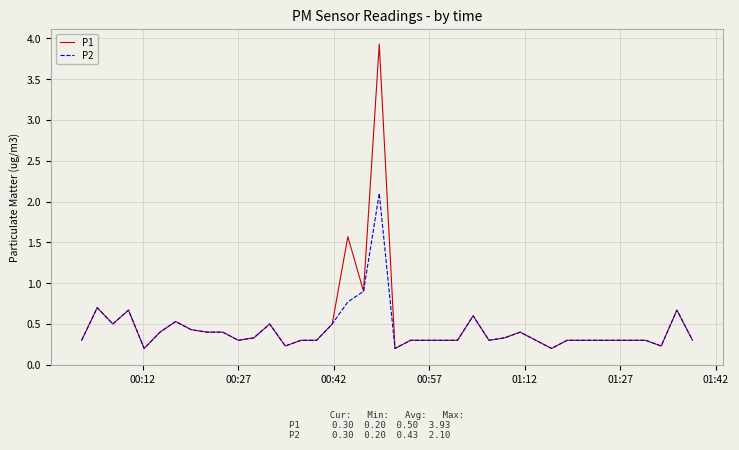

Reading right to left, transcribe all the data shown in this chart.

P1: 0.3	0.7	0.2	0.3	0.3	0.3	0.3	0.3	0.3	0.2	0.3	0.4	0.3	0.3	0.6	0.3	0.3	0.3	0.3	0.2	3.9	0.9	1.6	0.5	0.3	0.3	0.2	0.5	0.3	0.3	0.4	0.4	0.4	0.5	0.4	0.2	0.7	0.5	0.7	0.3
P2: 0.3	0.7	0.2	0.3	0.3	0.3	0.3	0.3	0.3	0.2	0.3	0.4	0.3	0.3	0.6	0.3	0.3	0.3	0.3	0.2	2.1	0.9	0.8	0.5	0.3	0.3	0.2	0.5	0.3	0.3	0.4	0.4	0.4	0.5	0.4	0.2	0.7	0.5	0.7	0.3